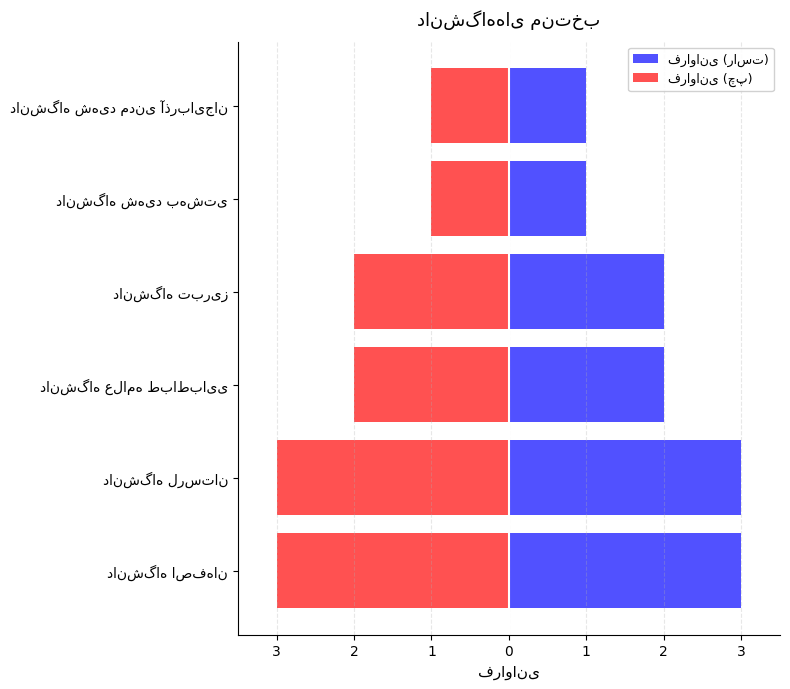

What is the sum of the فراوانی (راست) values at دانشگاه علامه طباطبایی and دانشگاه شهید مدنی آذربایجان?

3